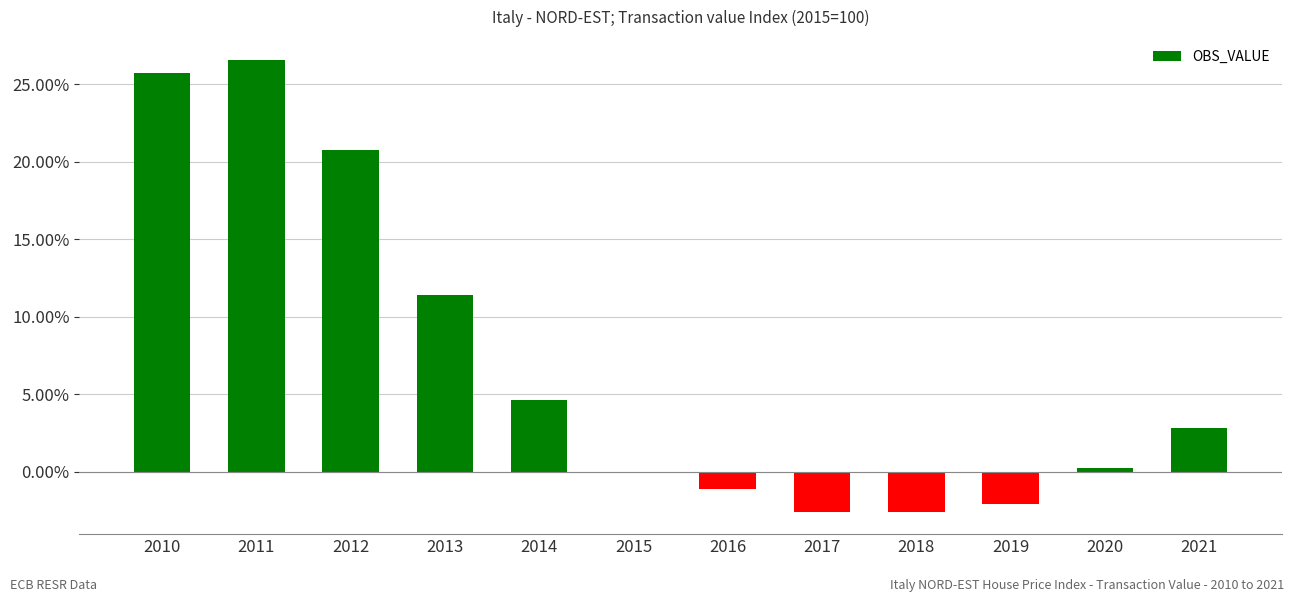

What is the change in value from 2015 to 2017?

-2.6